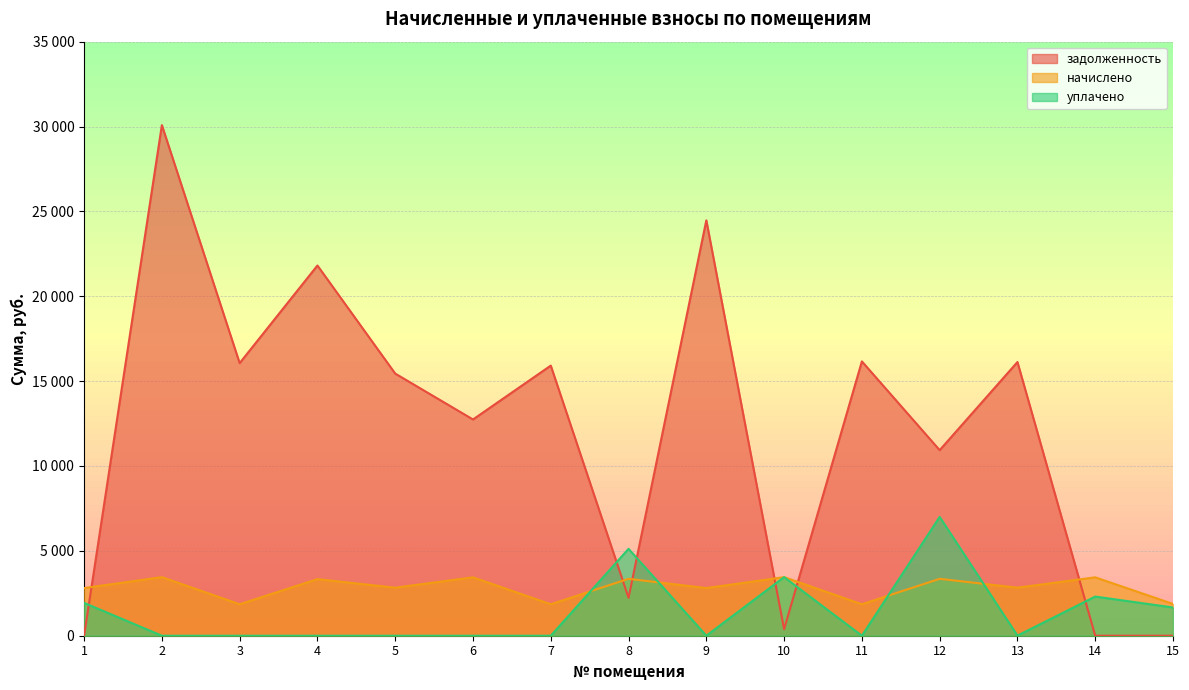

What are all the series names shown in the legend?

задолженность, начислено, уплачено